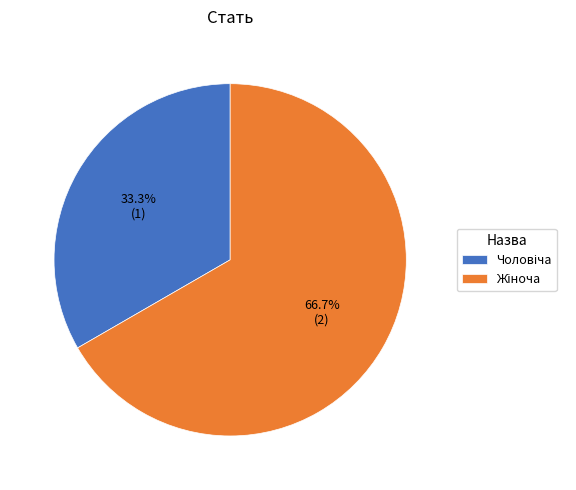

Count the number of slices in the pie.

2